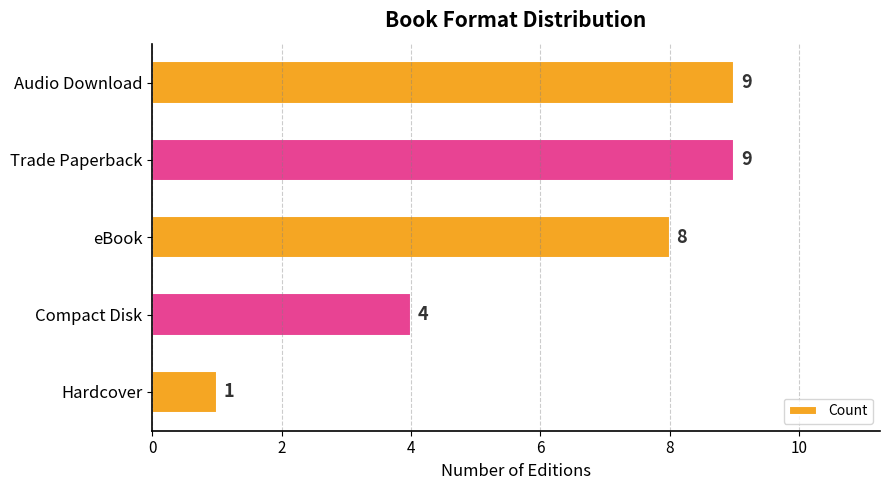

Where is the data nearest to the value 5?

Compact Disk